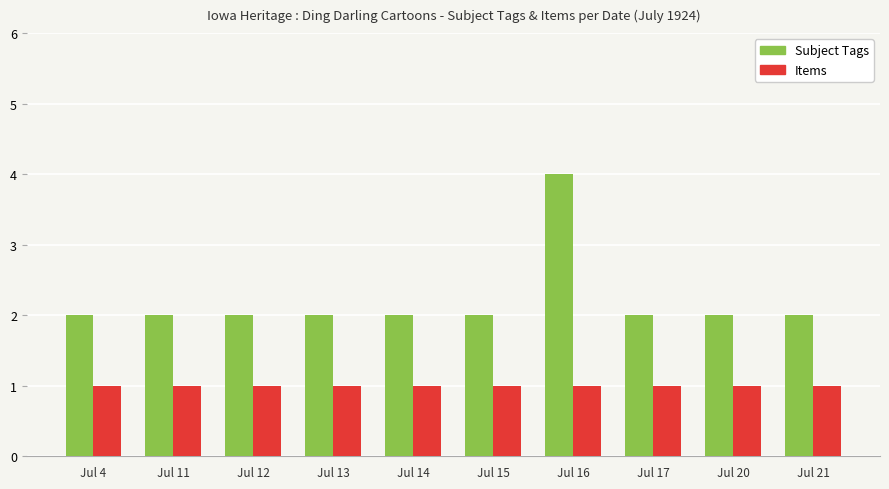

The Subject Tags series shows 2 at Jul 17. True or false?

True